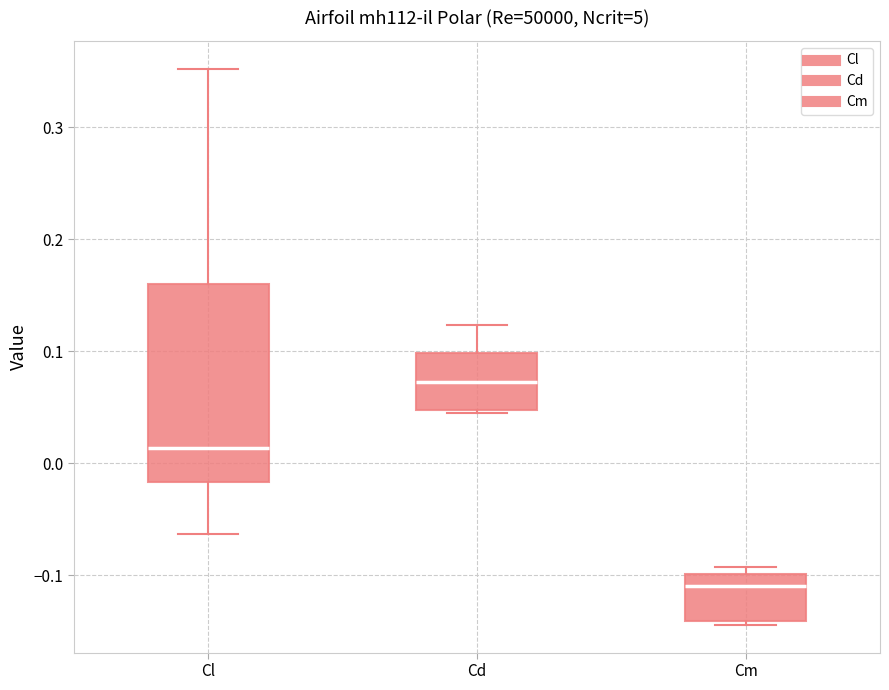

Reading left to right, read every box against the y-axis: the position of its median line, the range the box covers, and the ends of its whiskers. The values are not printed on the chart, so give them approximately, as read against the axis.

Cl: median 0.01, box -0.02 to 0.16, whiskers -0.06 to 0.35
Cd: median 0.07, box 0.05 to 0.10, whiskers 0.04 to 0.12
Cm: median -0.11, box -0.14 to -0.10, whiskers -0.14 (just below the box's lower edge) to -0.09